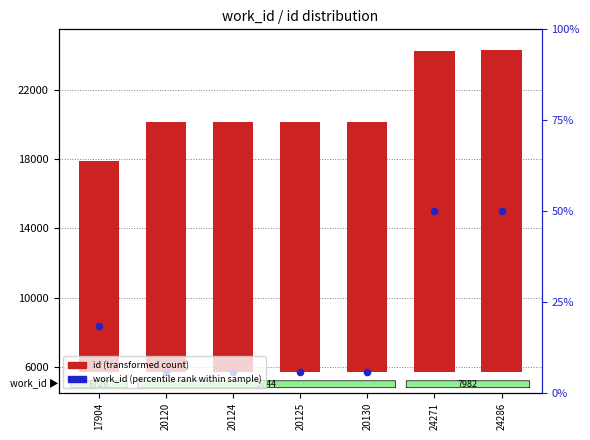

What are all the series names shown in the legend?

id (transformed count), work_id (percentile rank within sample)